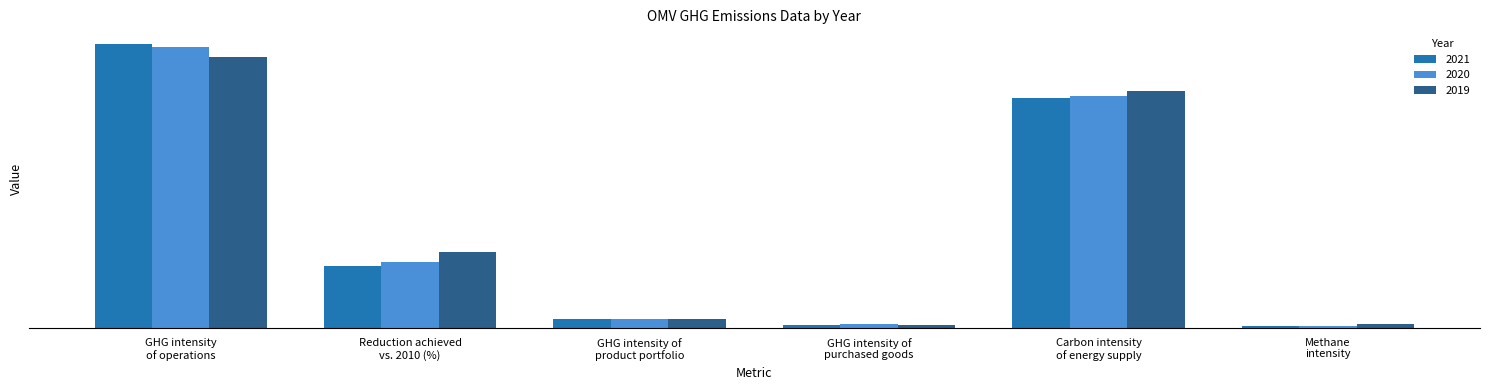

The 2020 series shows 1.8 at GHG intensity of
purchased goods. True or false?

False